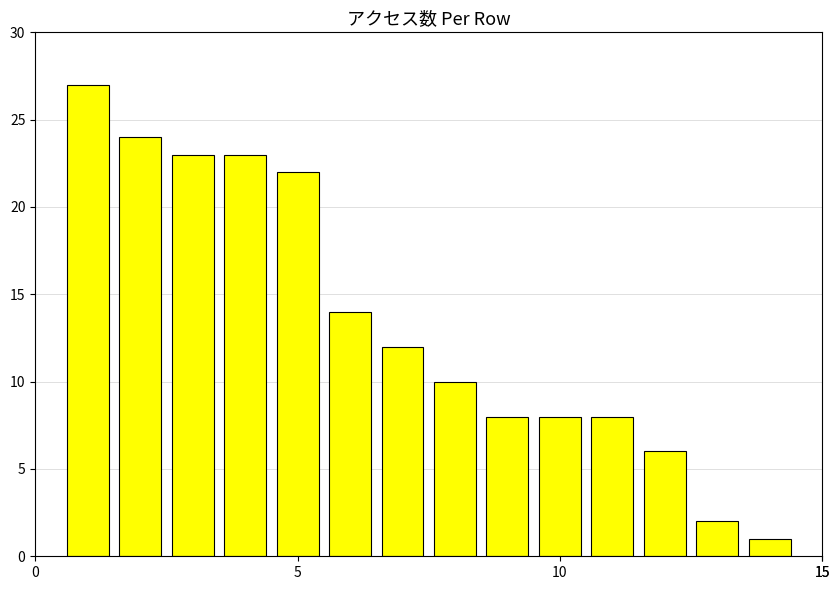

What is the sum of all values?

188